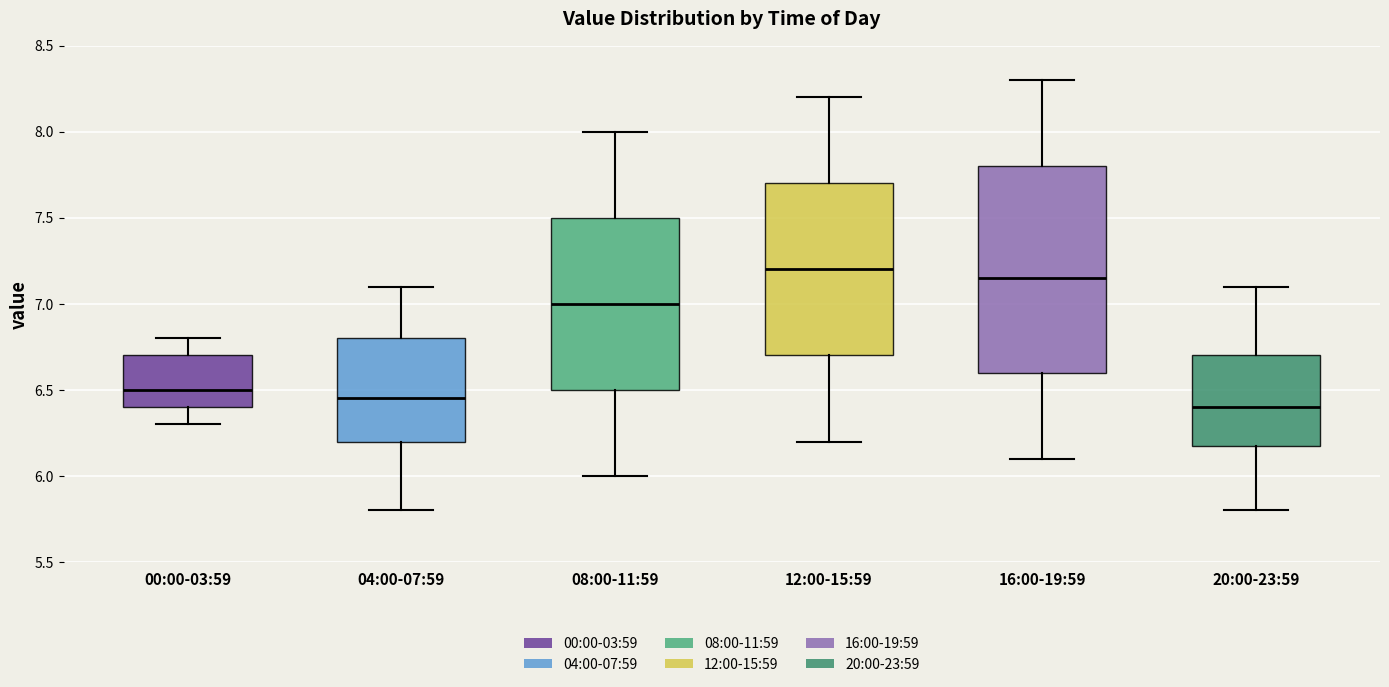

Reading left to right, read every box against the y-axis: the position of its median line, the range the box covers, and the ends of its whiskers. The values are not printed on the chart, so give them approximately, as read against the axis.

00:00-03:59: median 6.50, box 6.40 to 6.70, whiskers 6.30 to 6.80
04:00-07:59: median 6.45, box 6.20 to 6.80, whiskers 5.80 to 7.10
08:00-11:59: median 7.00, box 6.50 to 7.50, whiskers 6.00 to 8.00
12:00-15:59: median 7.20, box 6.70 to 7.70, whiskers 6.20 to 8.20
16:00-19:59: median 7.15, box 6.60 to 7.80, whiskers 6.10 to 8.30
20:00-23:59: median 6.40, box 6.20 to 6.70, whiskers 5.80 to 7.10